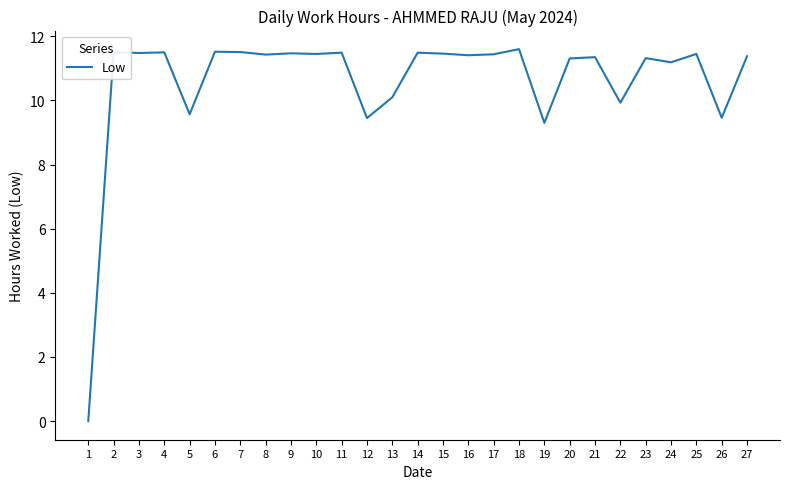

True or false: the data shows 11.2 at 24.

True